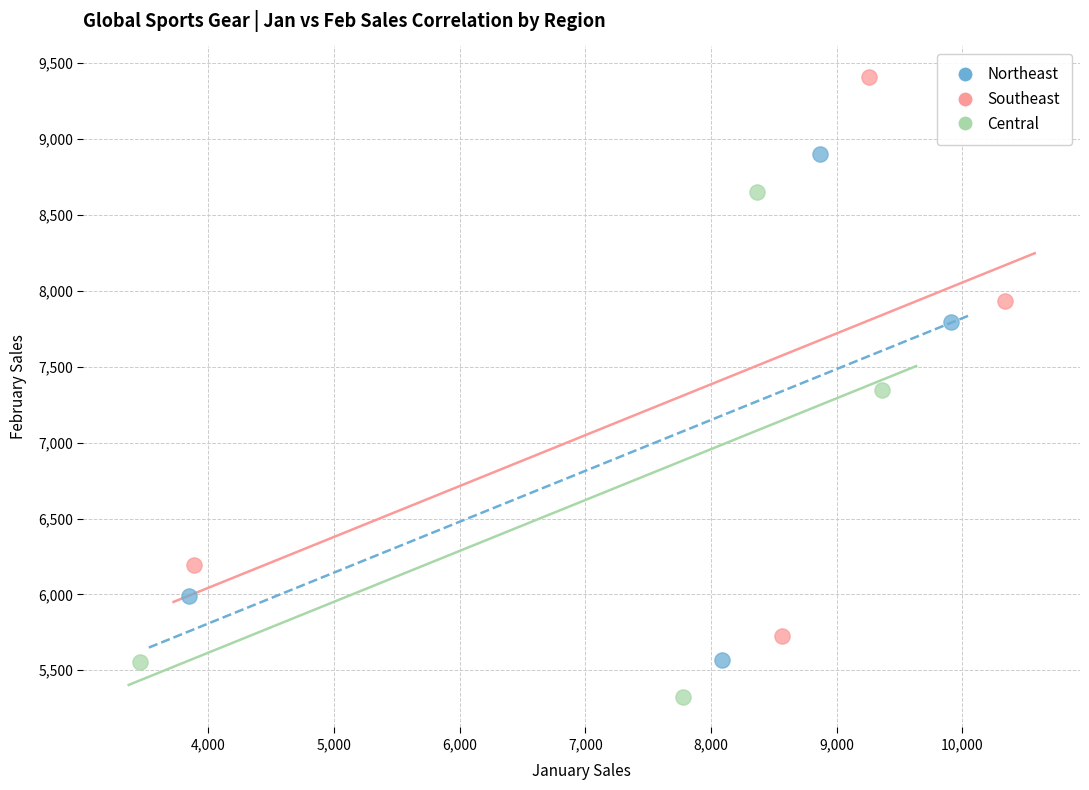

Which series contains the lowest Y value?

Central